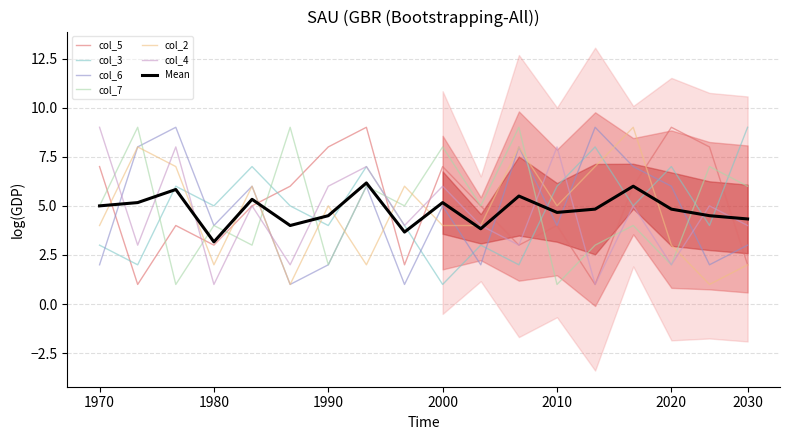

How many interior local valleys does the col_3 series have?

7